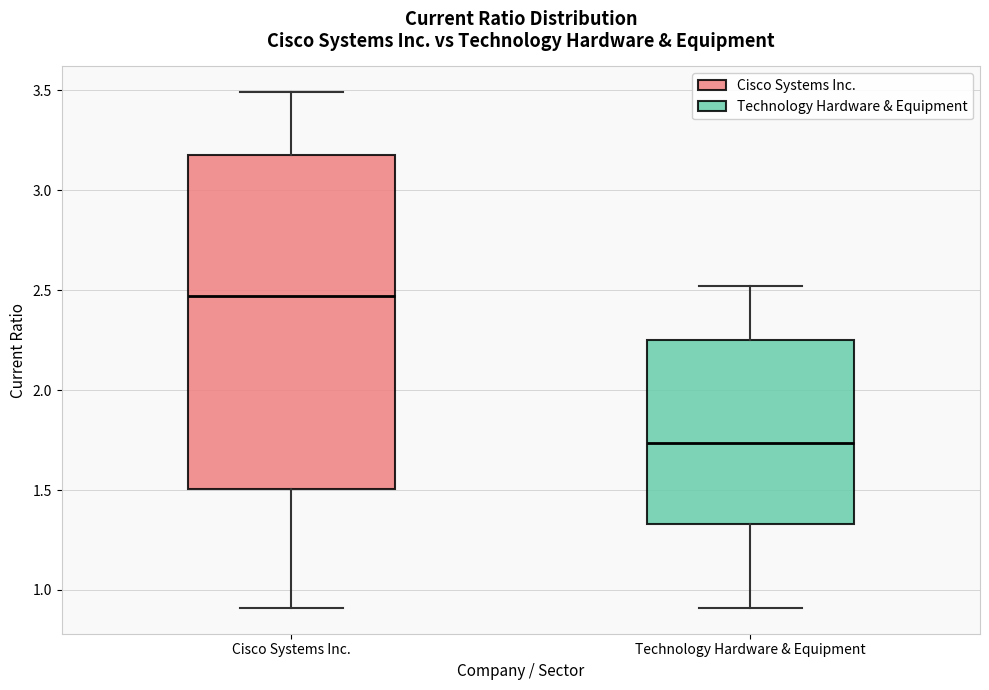

Which box's median line is the highest?

Cisco Systems Inc.